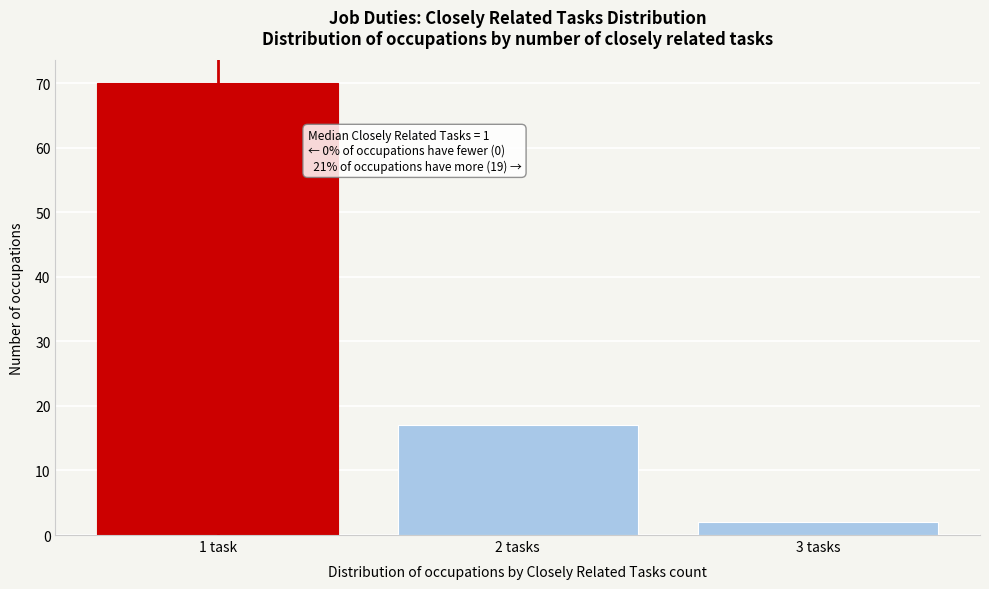

Reading left to right, extract all data points from this chart.

1 task=70	2 tasks=17	3 tasks=2